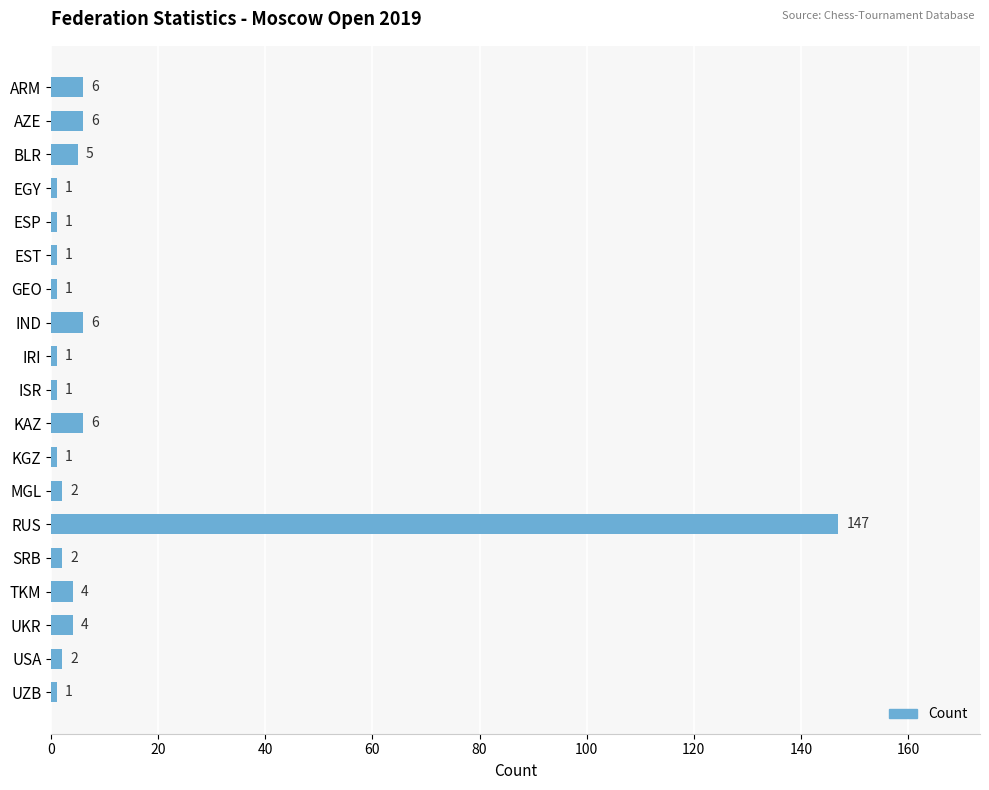

What is the average value?

10